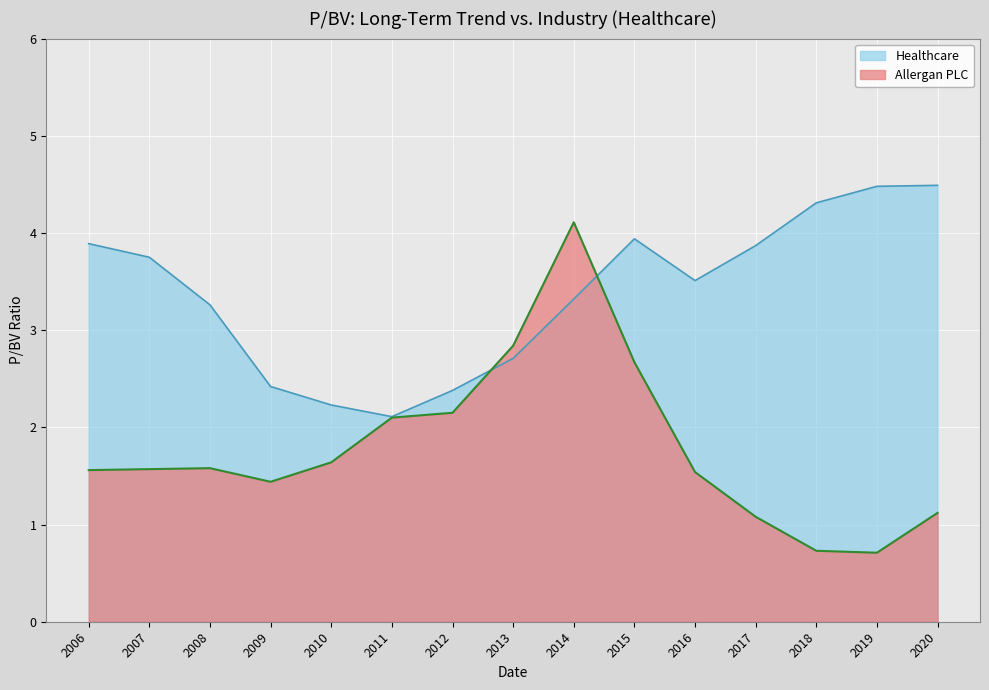

Reading right to left, what are all the values shown in this chart?

Allergan PLC: 2020=1.1	2019=0.7	2018=0.7	2017=1.1	2016=1.5	2015=2.7	2014=4.1	2013=2.8	2012=2.1	2011=2.1	2010=1.6	2009=1.4	2008=1.6	2007=1.6	2006=1.6
Healthcare: 2020=4.5	2019=4.5	2018=4.3	2017=3.9	2016=3.5	2015=3.9	2014=3.3	2013=2.7	2012=2.4	2011=2.1	2010=2.2	2009=2.4	2008=3.3	2007=3.8	2006=3.9